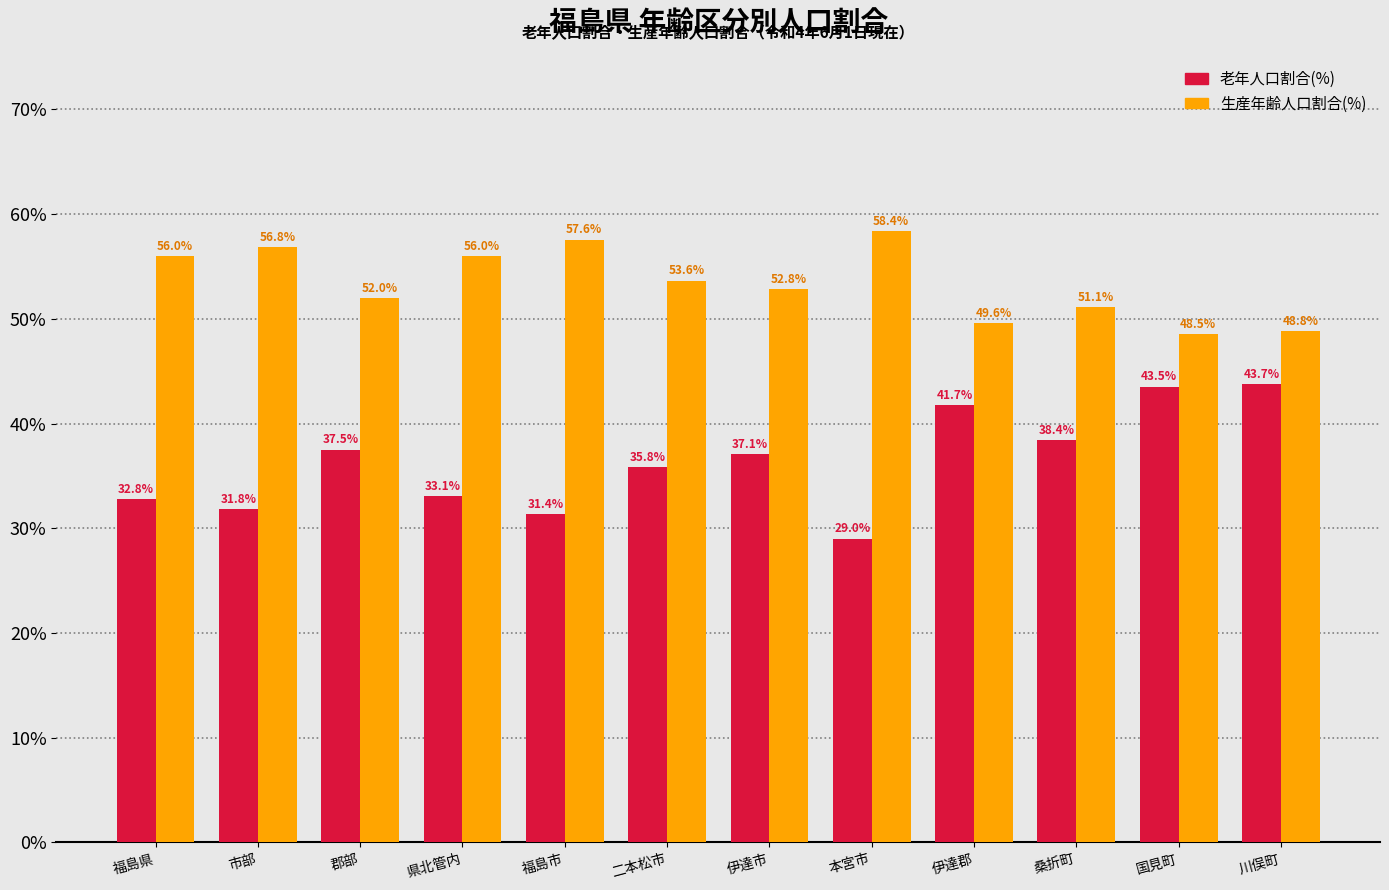

Reading right to left, list all the values displayed in this chart.

老年人口割合(%): 川俣町=43.7	国見町=43.5	桑折町=38.4	伊達郡=41.7	本宮市=29.0	伊達市=37.1	二本松市=35.8	福島市=31.4	県北管内=33.1	郡部=37.5	市部=31.8	福島県=32.8
生産年齢人口割合(%): 川俣町=48.8	国見町=48.5	桑折町=51.1	伊達郡=49.6	本宮市=58.4	伊達市=52.8	二本松市=53.6	福島市=57.6	県北管内=56.0	郡部=52.0	市部=56.8	福島県=56.0